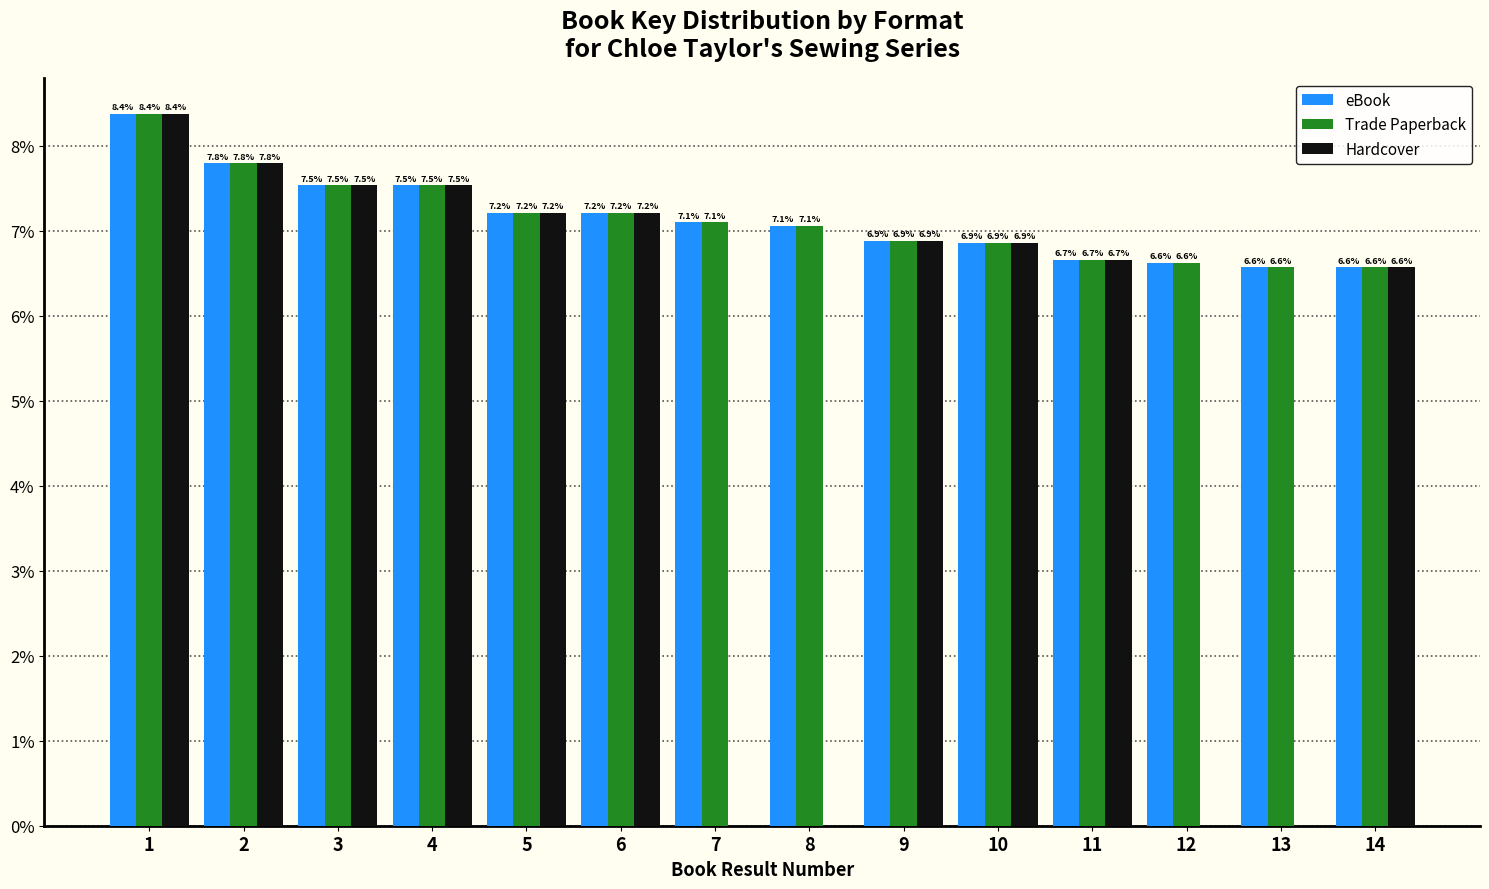

Reading left to right, list all the values displayed in this chart.

eBook: 1=8.4	2=7.8	3=7.5	4=7.5	5=7.2	6=7.2	7=7.1	8=7.1	9=6.9	10=6.9	11=6.7	12=6.6	13=6.6	14=6.6
Trade Paperback: 1=8.4	2=7.8	3=7.5	4=7.5	5=7.2	6=7.2	7=7.1	8=7.1	9=6.9	10=6.9	11=6.7	12=6.6	13=6.6	14=6.6
Hardcover: 1=8.4	2=7.8	3=7.5	4=7.5	5=7.2	6=7.2	7=0.0	8=0.0	9=6.9	10=6.9	11=6.7	12=0.0	13=0.0	14=6.6